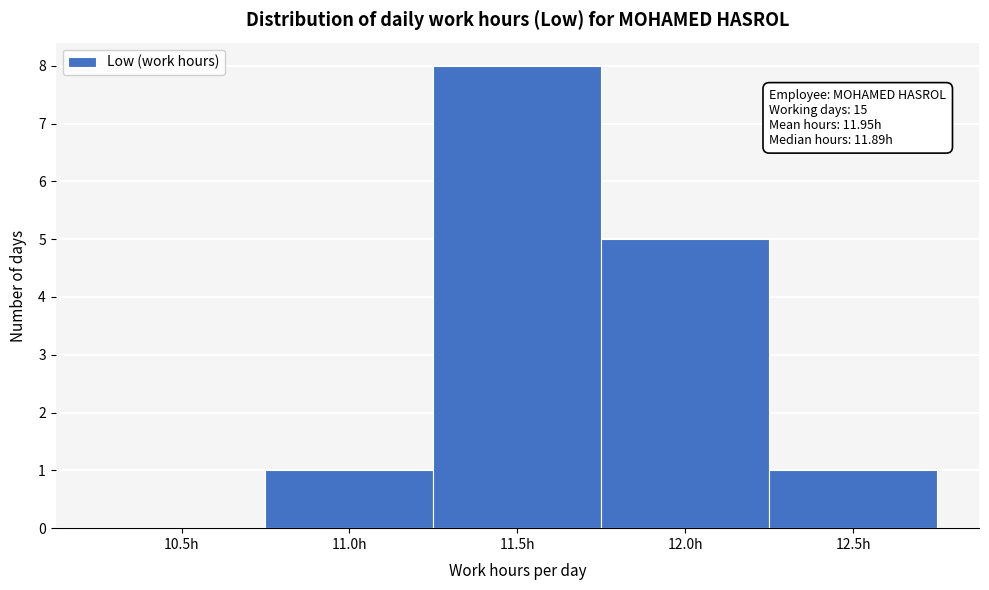

Reading left to right, list all the values displayed in this chart.

10.5h=0	11.0h=1	11.5h=8	12.0h=5	12.5h=1